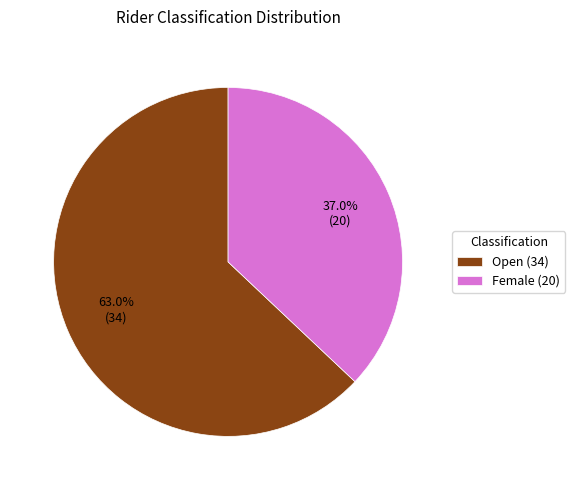

Approximately how many times larger is the value at Open compared to Female?

1.7